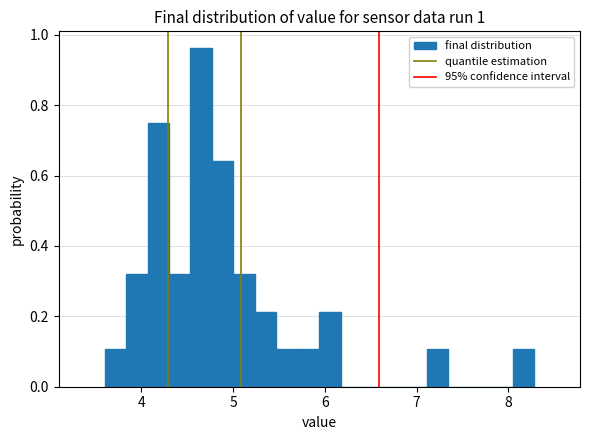

Read against the x-axis, roughly where is the centre of the tallest bar?

4.7